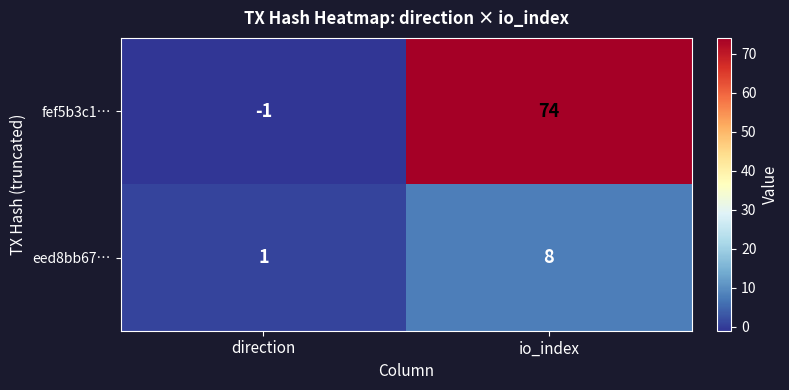

Rank the series by their average value, from highest to lowest.

fef5b3c1…, eed8bb67…